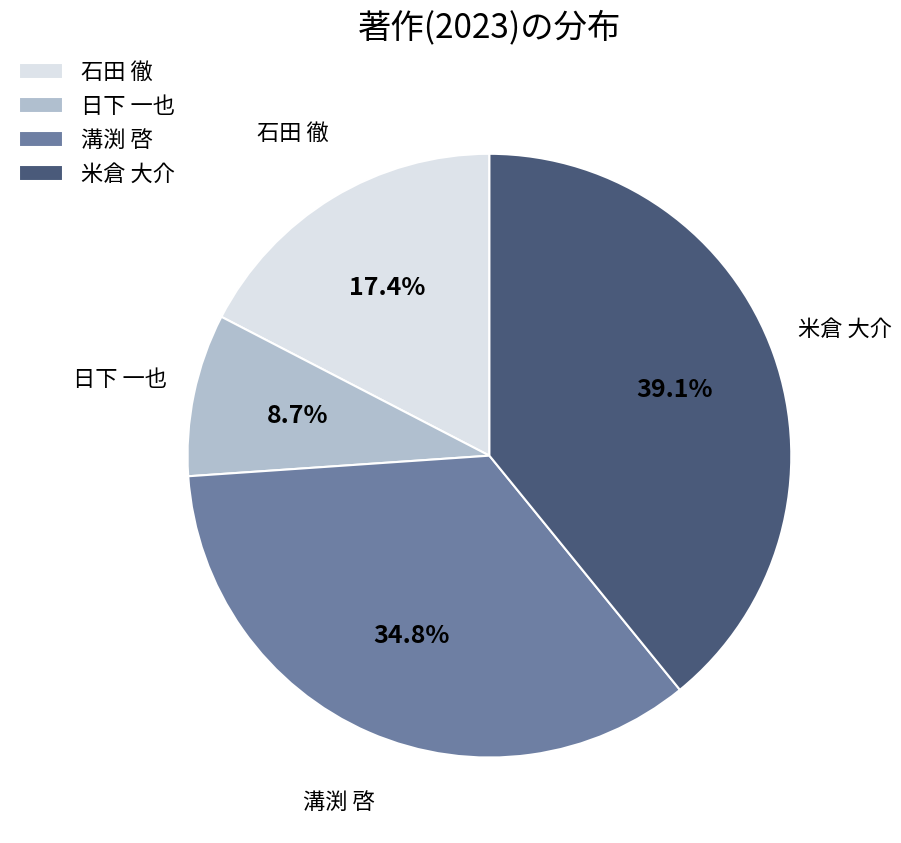

Do 日下 一也 and 溝渕 啓 together represent more than half of the pie?

No